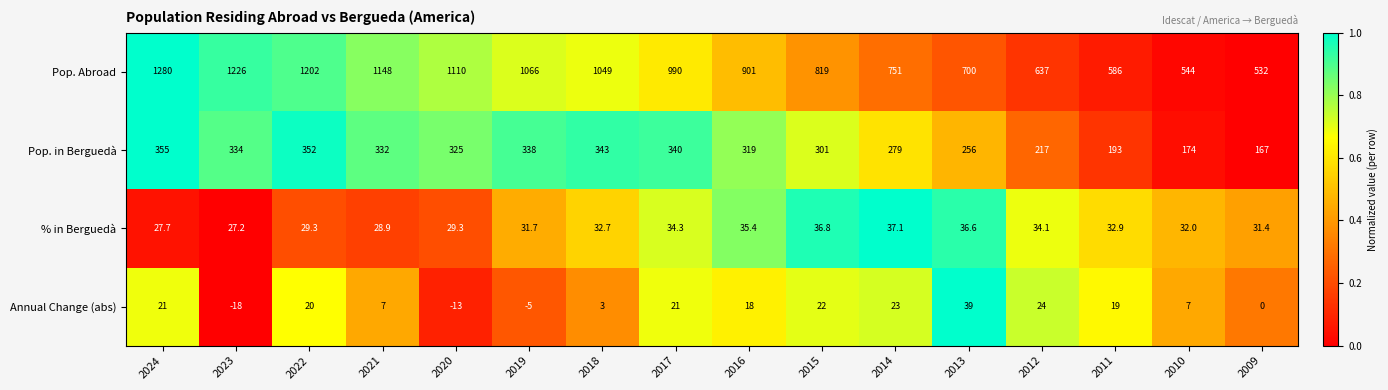

List the series in order of their peak value, highest first.

Pop. Abroad, Pop. in Berguedà, Annual Change (abs), % in Berguedà